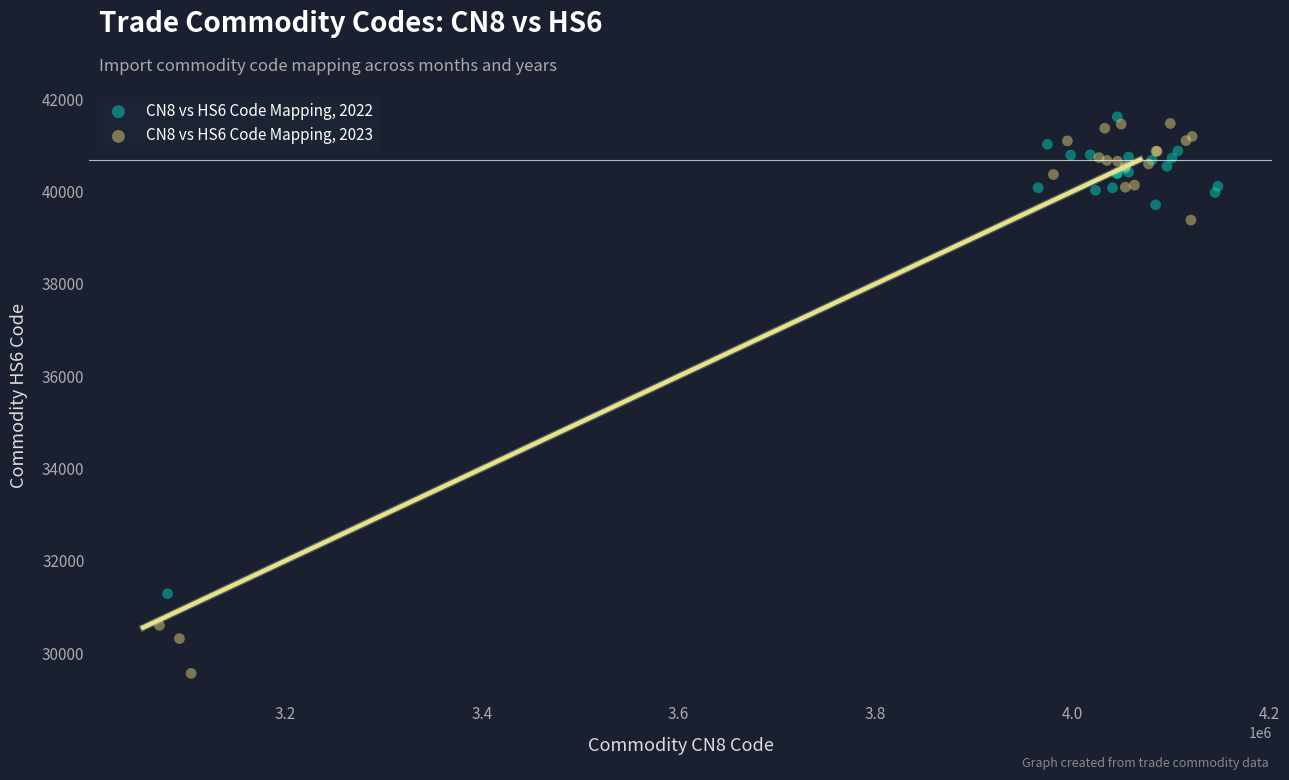

Which series has the widest spread of Y values?

CN8 vs HS6 Code Mapping, 2023